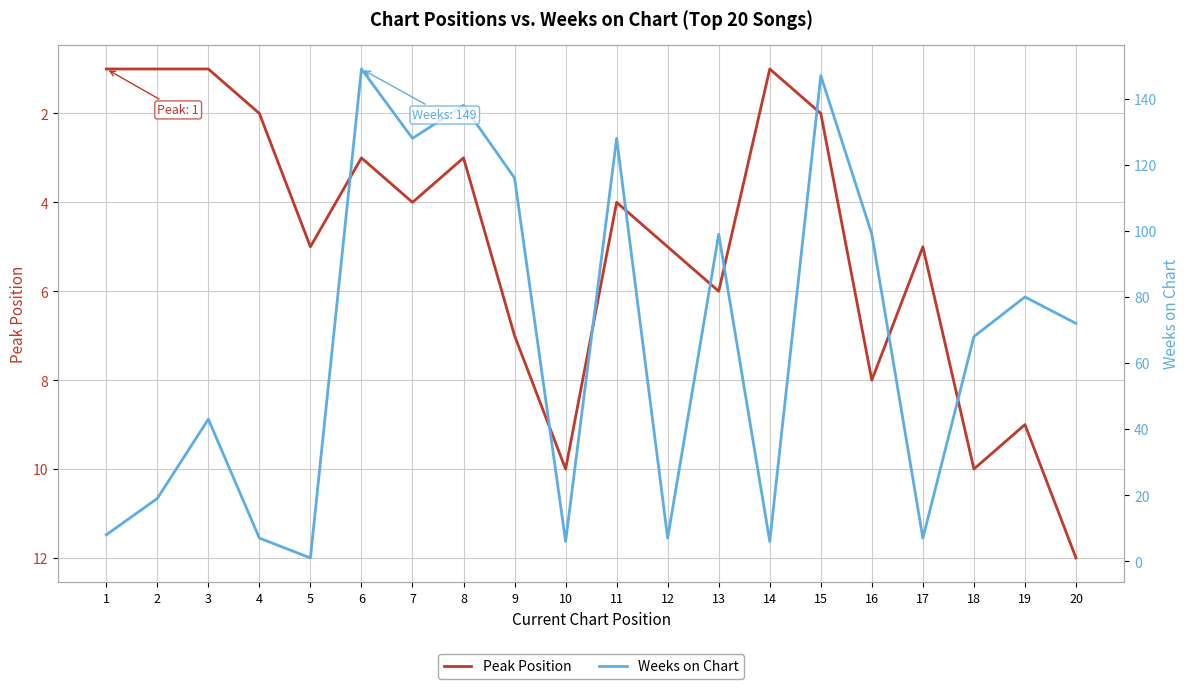

What is the spread (max minus min) of values at 17?

2